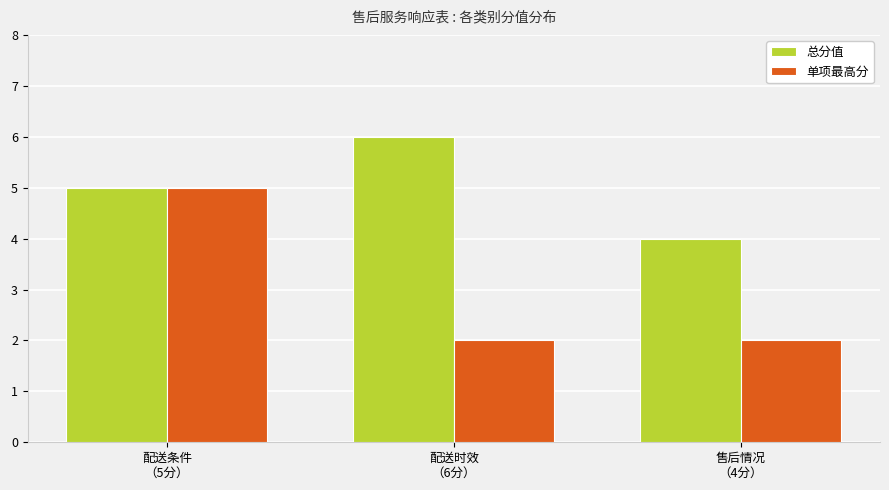

The 单项最高分 series shows 3 at 售后情况
（4分）. True or false?

False